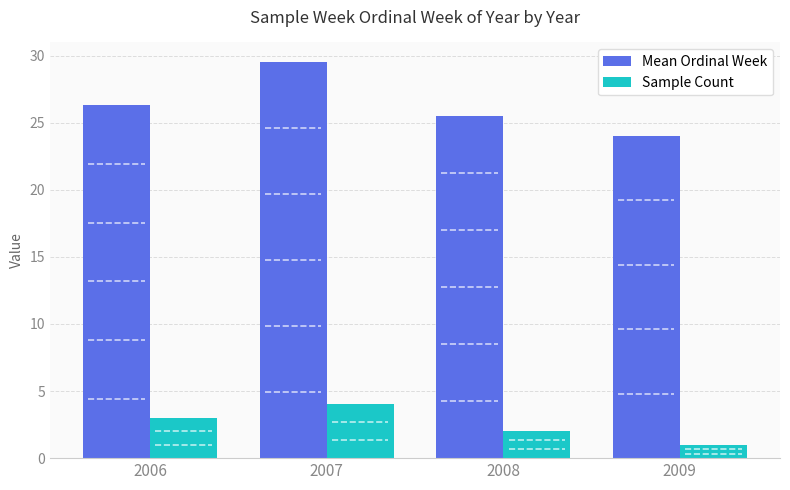

Where does the Sample Count series first go above 3?

2007